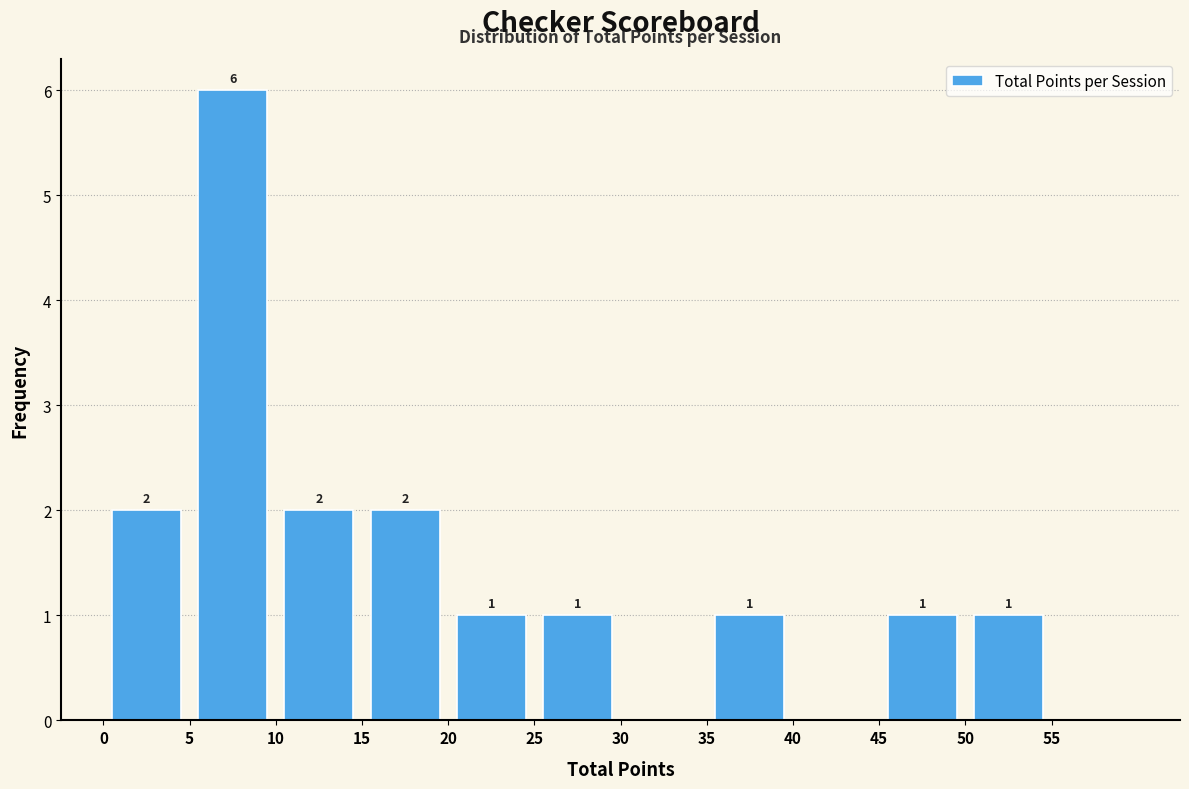

Over which range of the x-axis is the bar tallest?

5 to 10